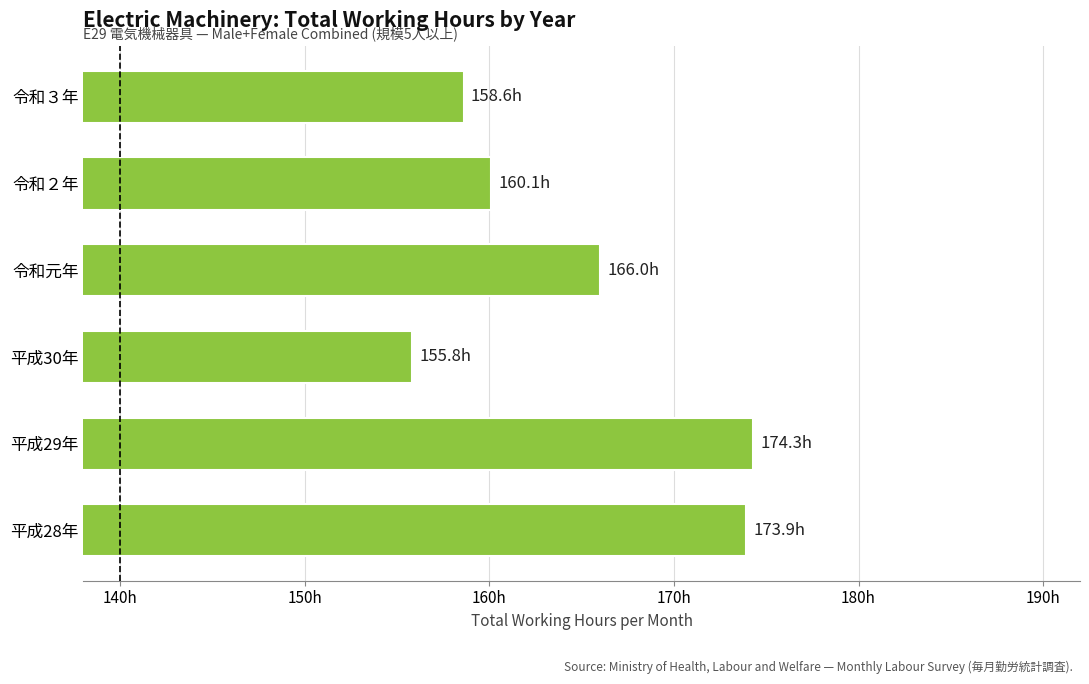

What is the difference between the maximum and minimum values?

18.5